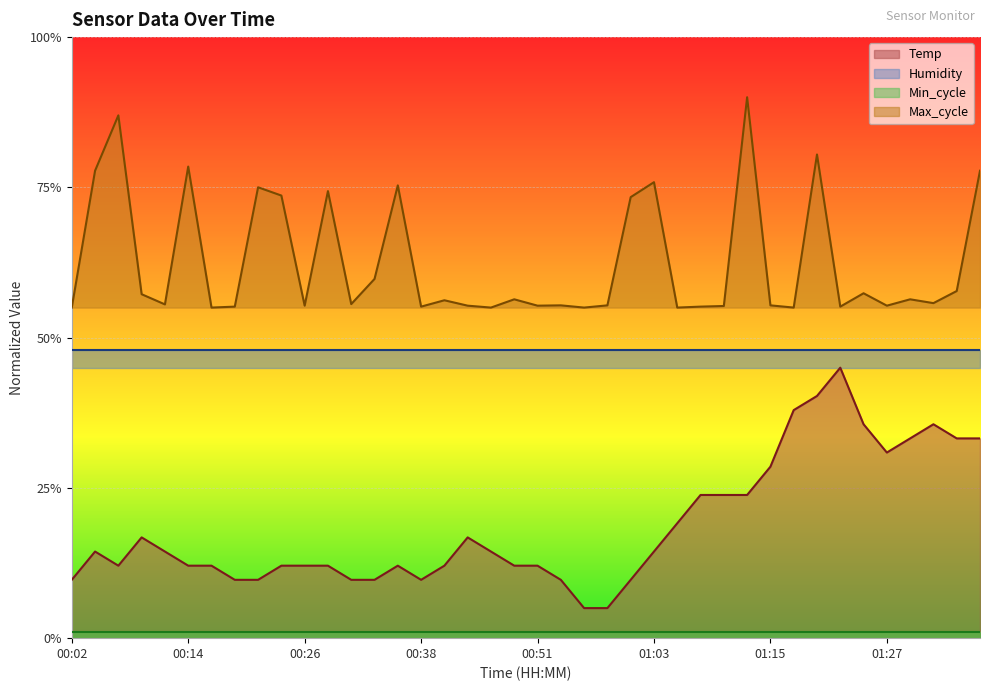

What is the sum of all Temp values?

7.4